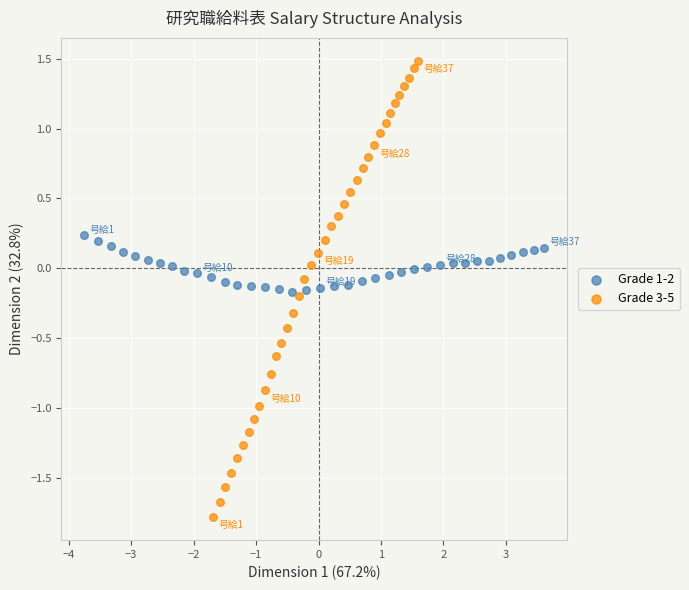

Which series has the widest spread of Y values?

Grade 3-5